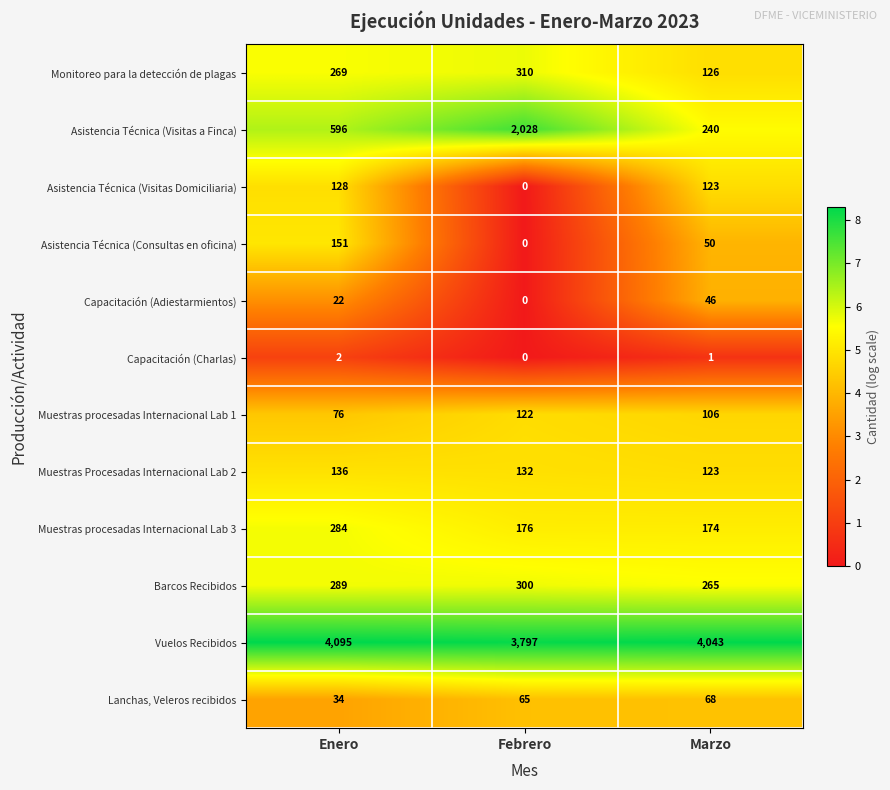

At Enero, list the series in order from smallest to largest.

Capacitación (Charlas), Capacitación (Adiestarmientos), Lanchas, Veleros recibidos, Muestras procesadas Internacional Lab 1, Asistencia Técnica (Visitas Domiciliaria), Muestras Procesadas Internacional Lab 2, Asistencia Técnica (Consultas en oficina), Monitoreo para la detección de plagas, Muestras procesadas Internacional Lab 3, Barcos Recibidos, Asistencia Técnica (Visitas a Finca), Vuelos Recibidos